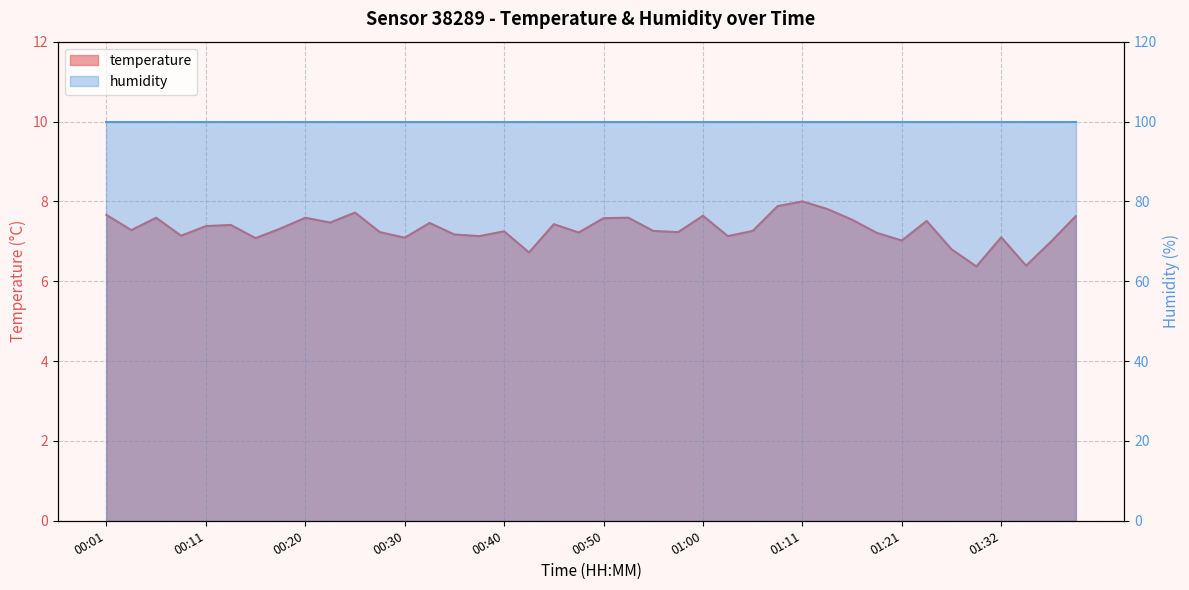

How many data points are less than 7?

5